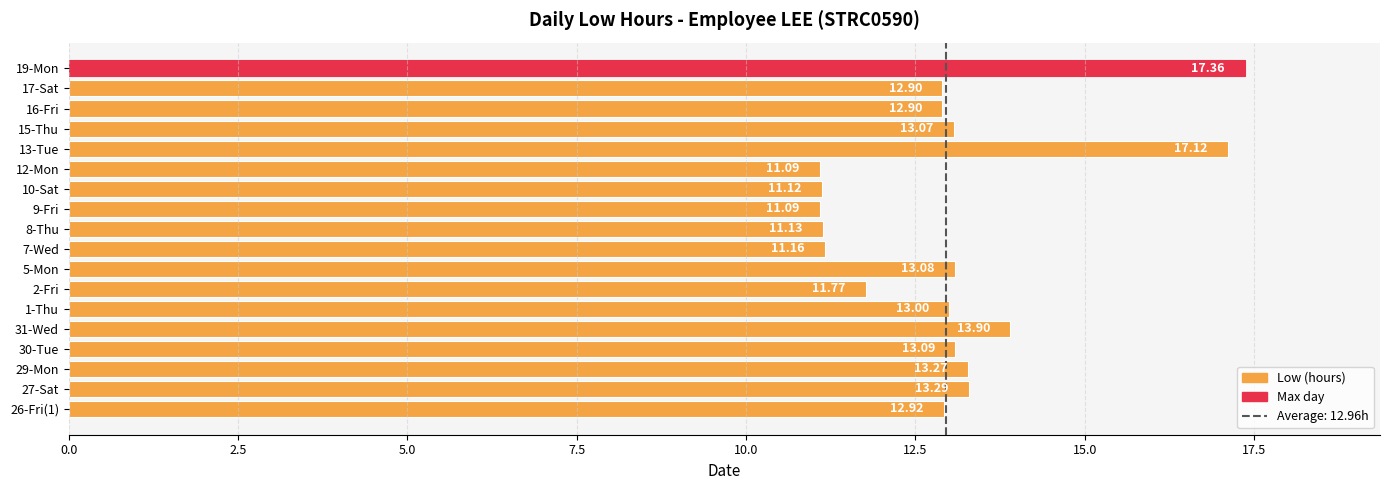

What is the difference between the second highest and minimum values?

6.0